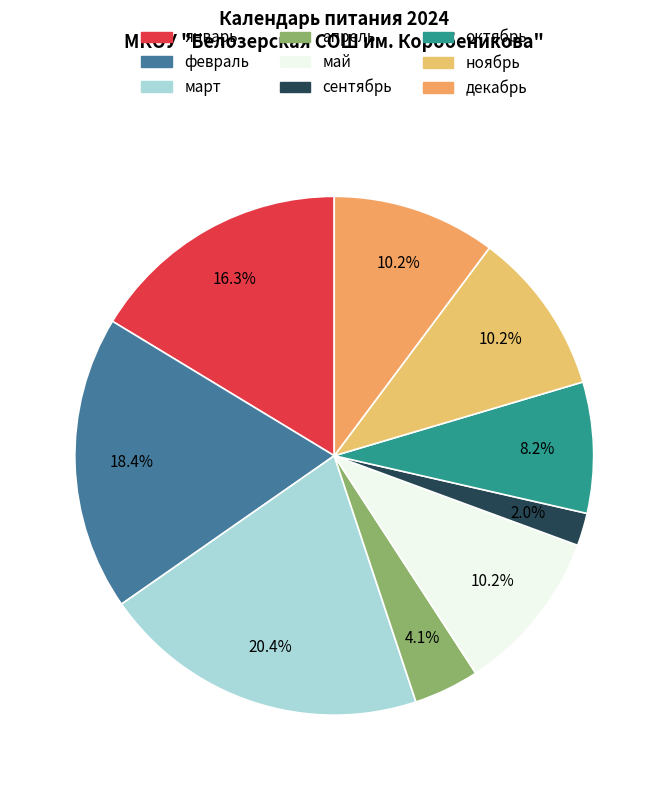

Which slice is the smallest?

сентябрь